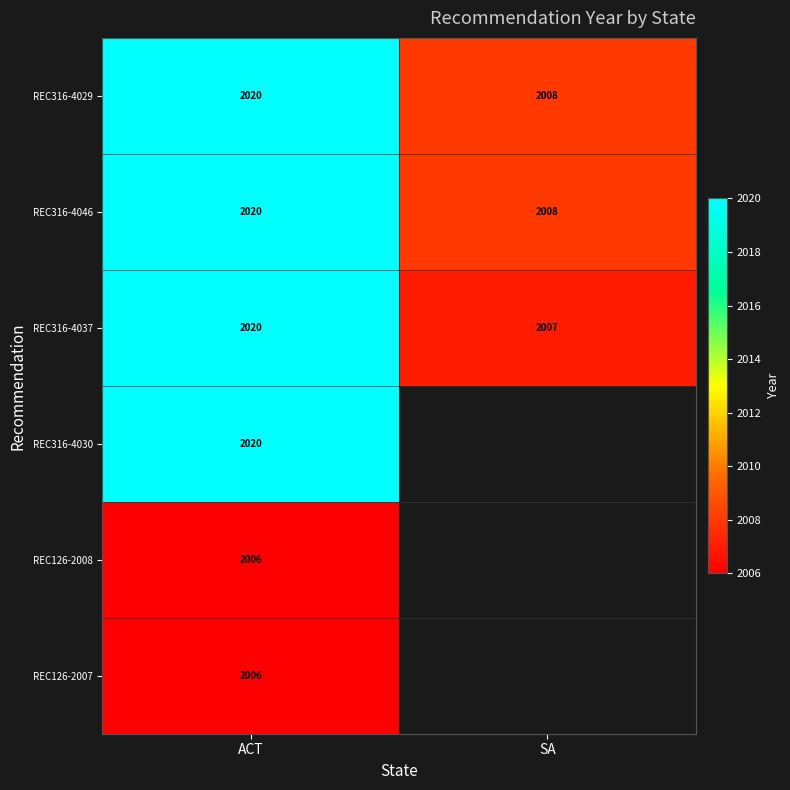

Which category has the highest value in the REC316-4046 series?

ACT